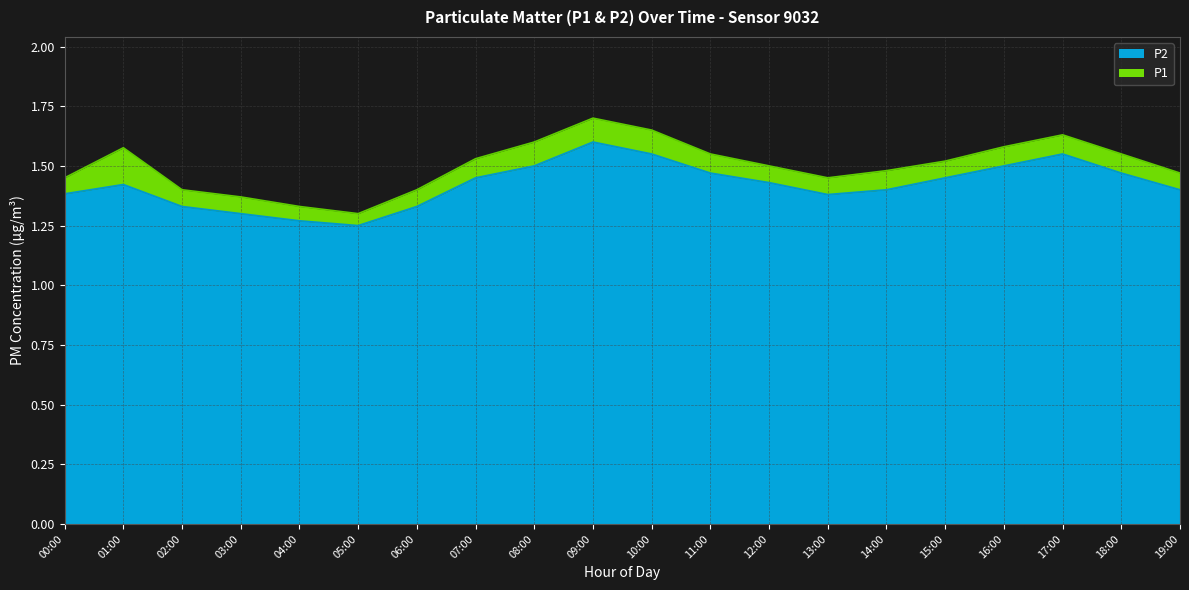

Reading left to right, list all the values displayed in this chart.

00:00=1.4	01:00=1.4	02:00=1.3	03:00=1.3	04:00=1.3	05:00=1.2	06:00=1.3	07:00=1.4	08:00=1.5	09:00=1.6	10:00=1.6	11:00=1.5	12:00=1.4	13:00=1.4	14:00=1.4	15:00=1.4	16:00=1.5	17:00=1.6	18:00=1.5	19:00=1.4